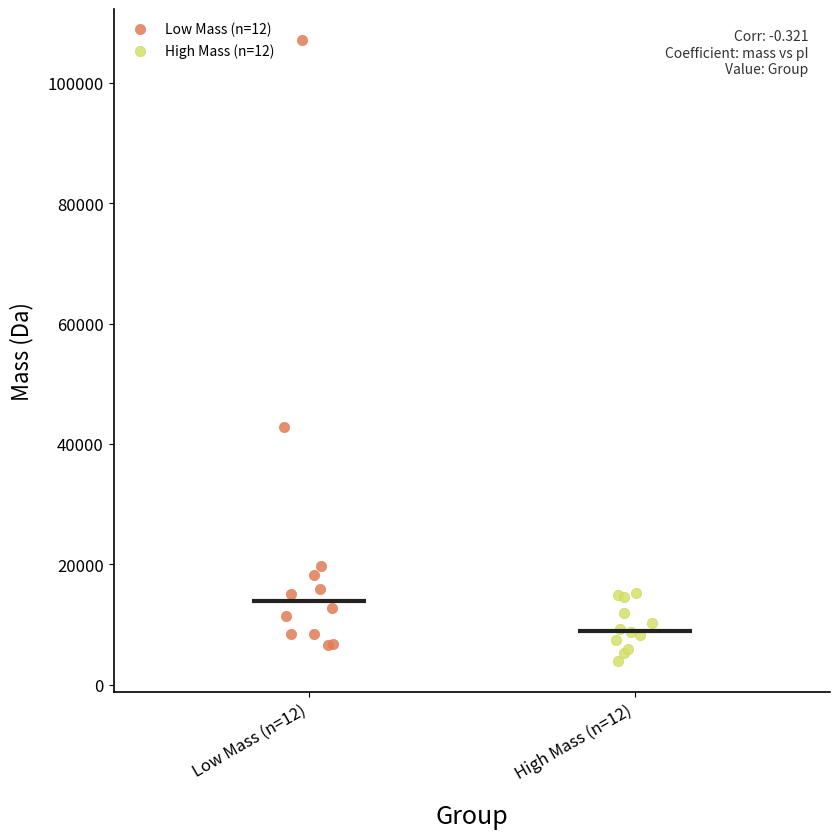

Which series contains the highest Y value?

Low Mass (n=12)